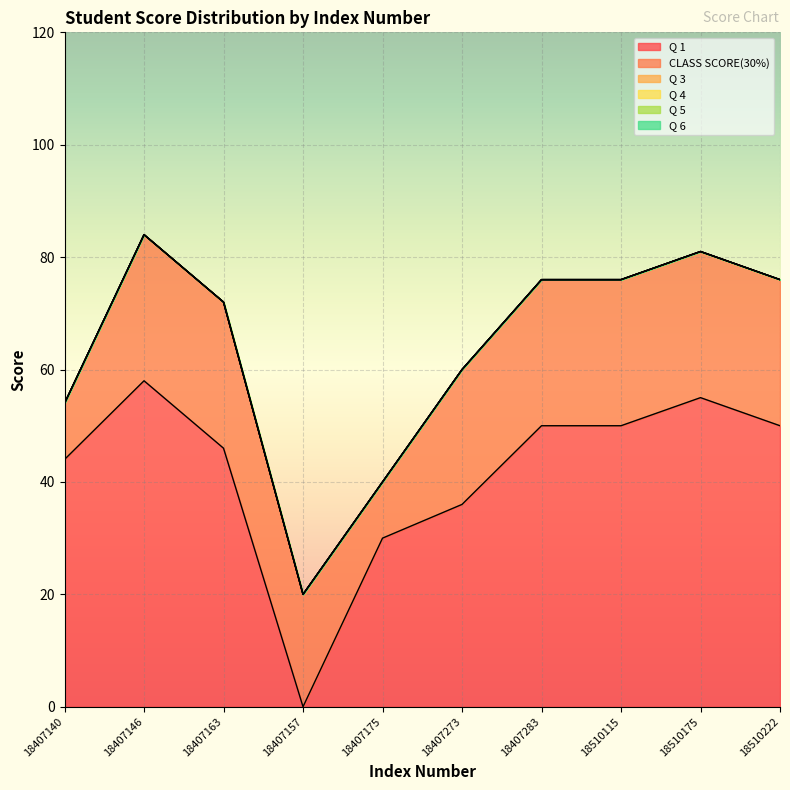

Does the chart display data point markers on the line(s)?

No